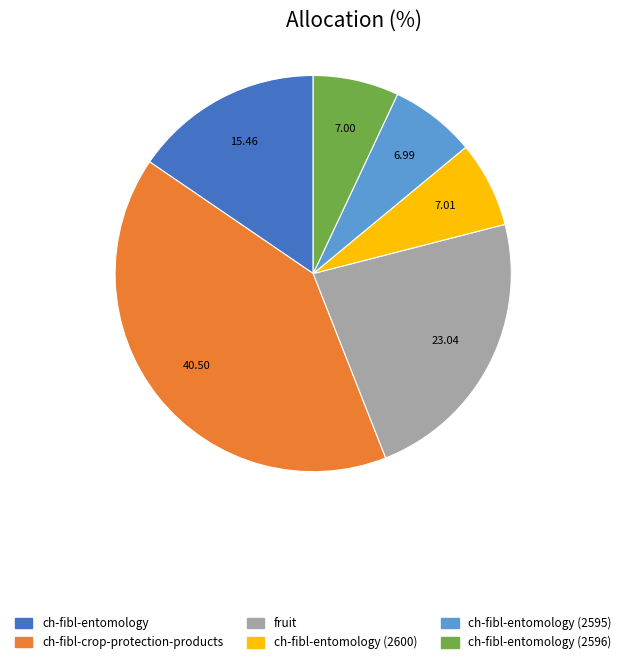

Is there a majority slice in this chart?

No